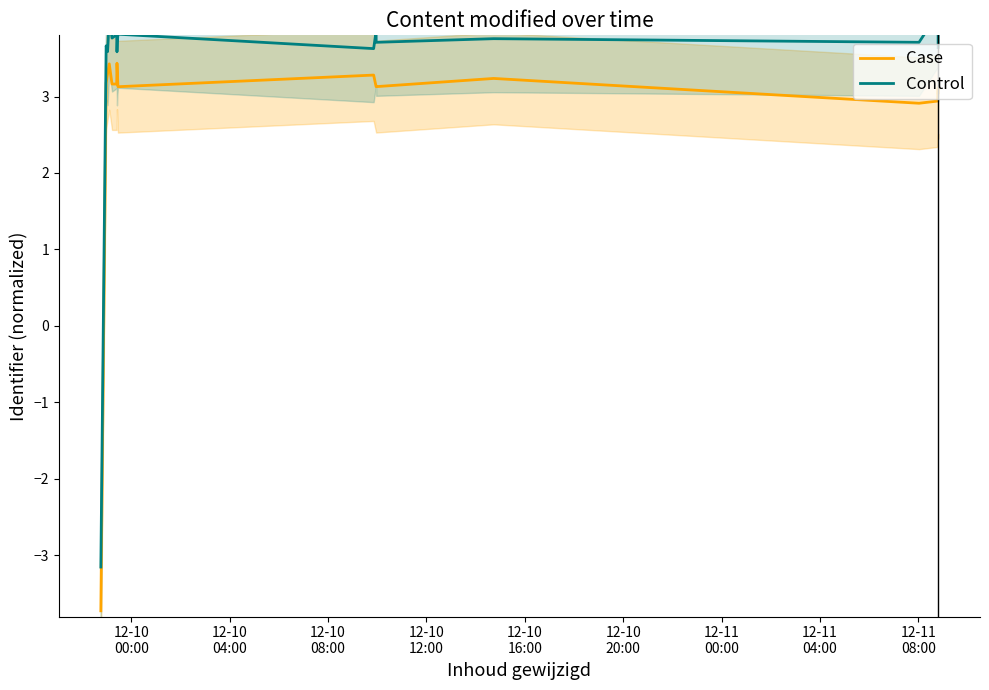

At which category does Control reach its first local valley?

12-10
08:00